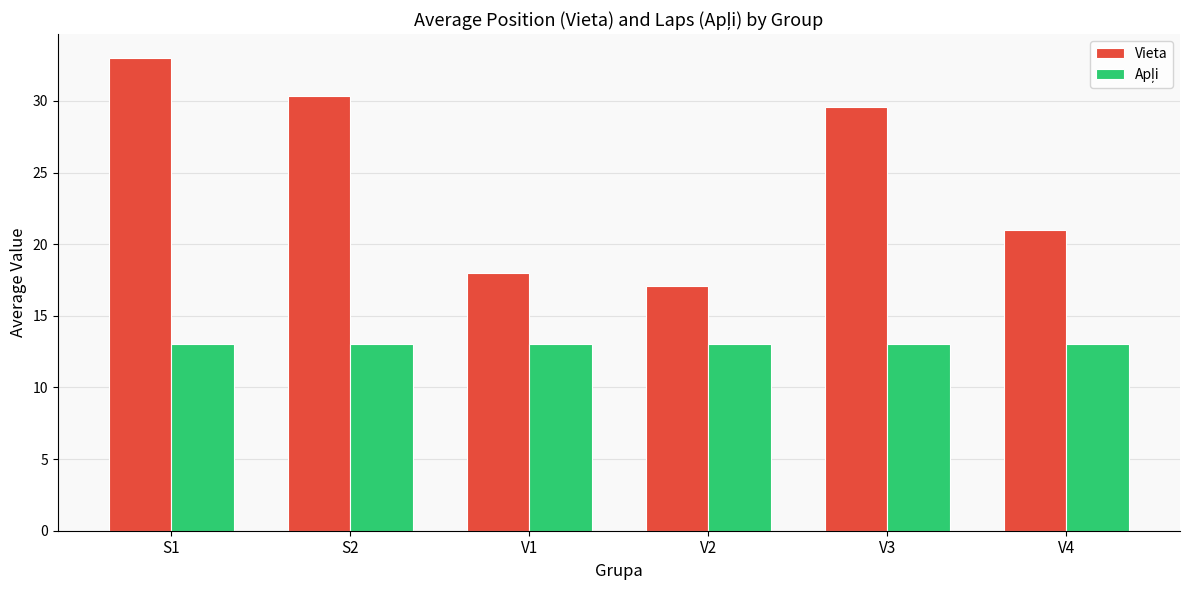

At which label does Vieta reach its minimum?

V2